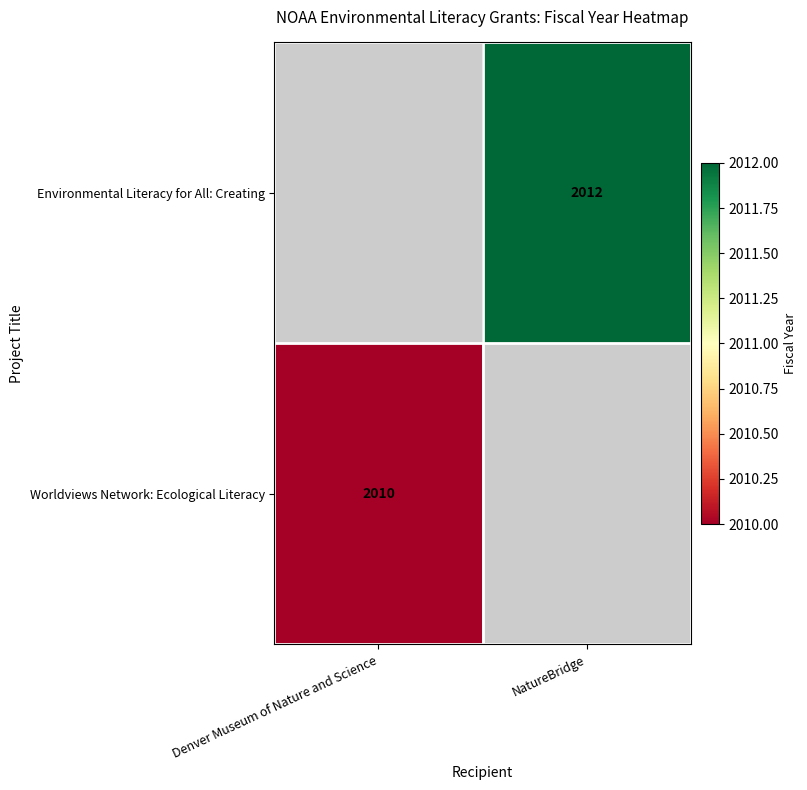

Is it true that Worldviews Network: Ecological Literacy equals 840 at Denver Museum of Nature and Science?

False